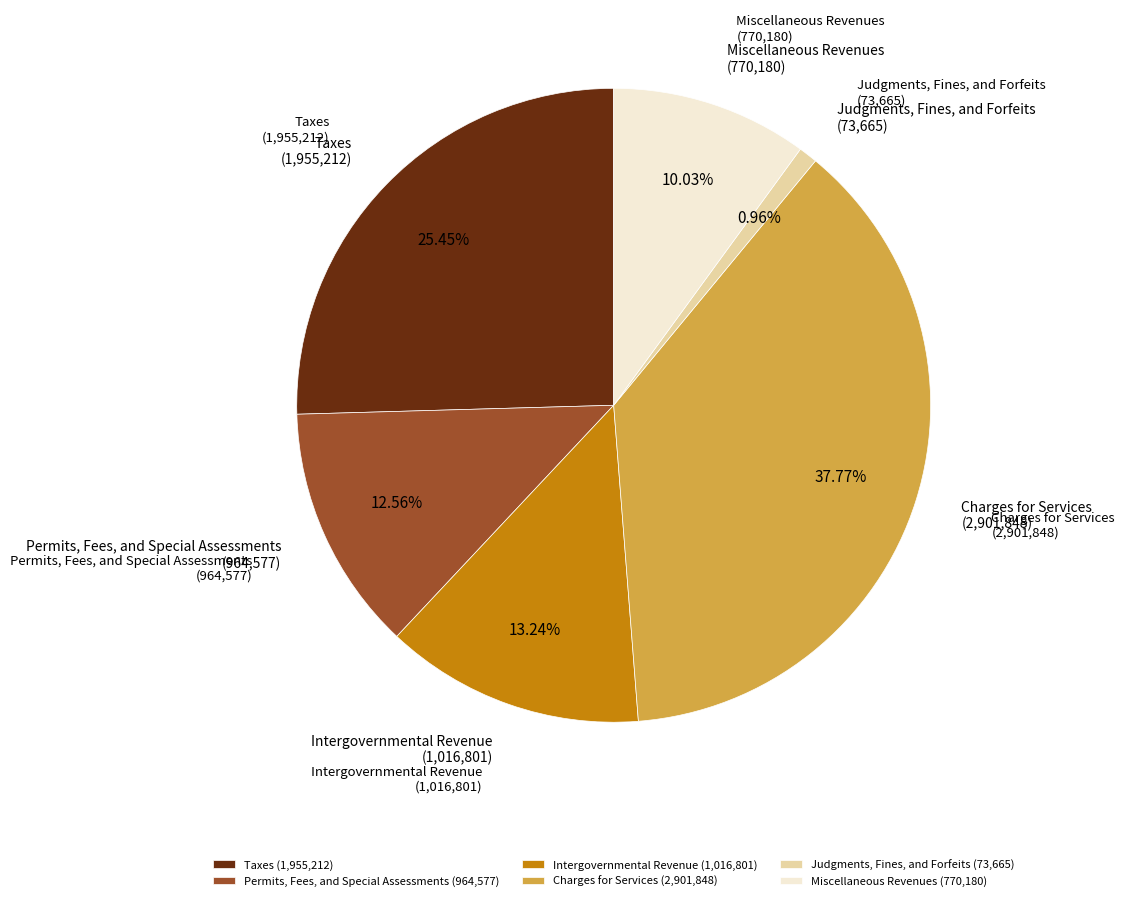

Approximately how many times larger is the value at Charges for Services compared to Taxes?

1.5